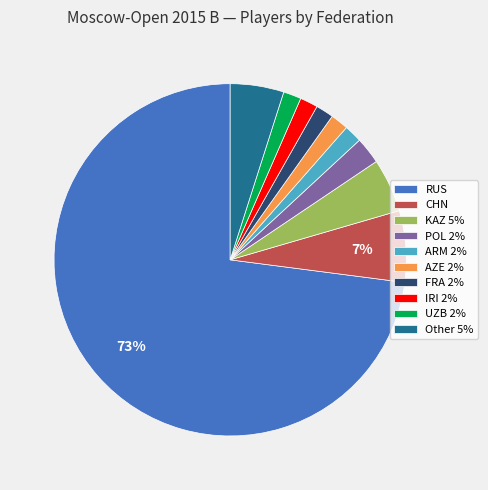

Which slice is the largest?

RUS